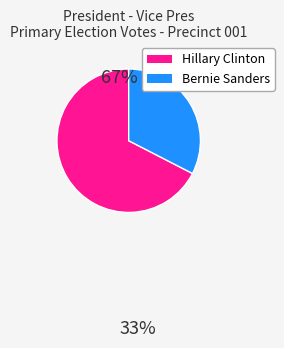

How many segments does this pie chart have?

2